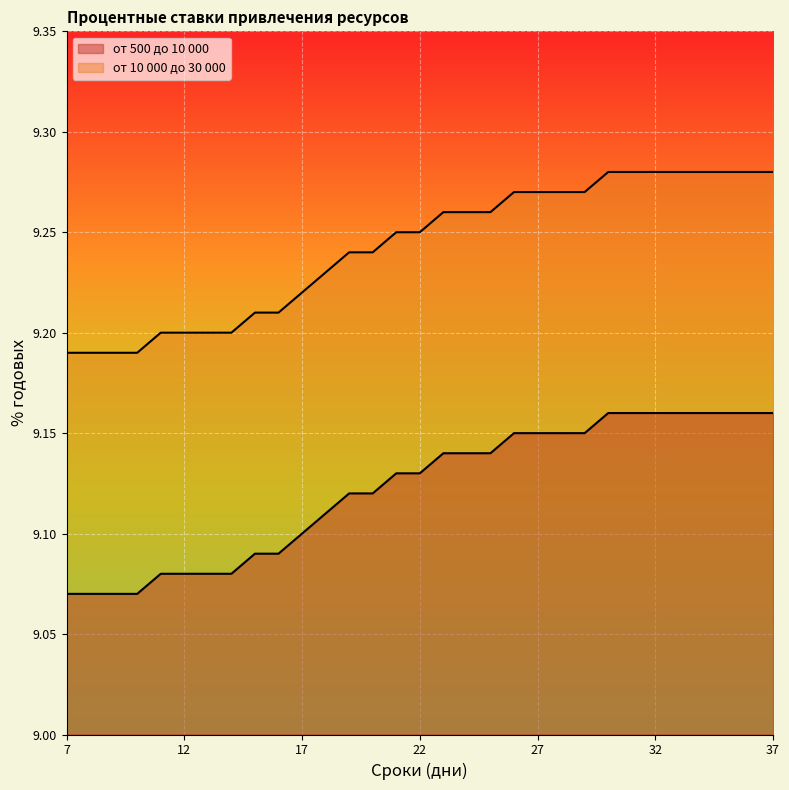

True or false: от 10 000 до 30 000 and от 500 до 10 000 intersect in this chart.

False